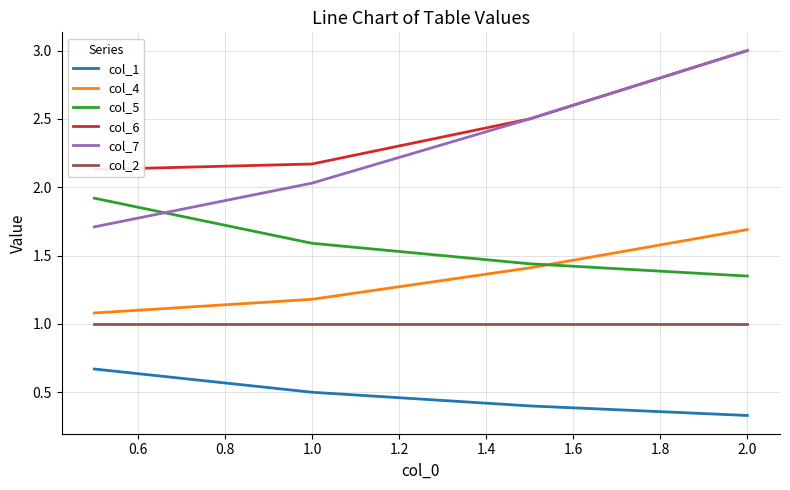

What is the value of the col_2 point at the 4th from the left?

1.0